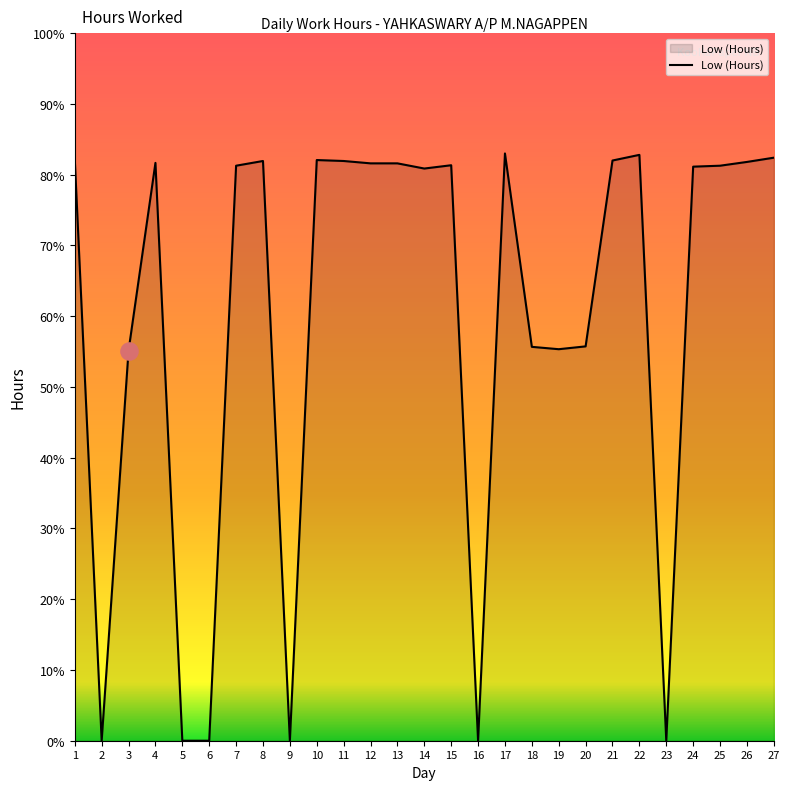

Which has a higher value, 19 or 25?

25